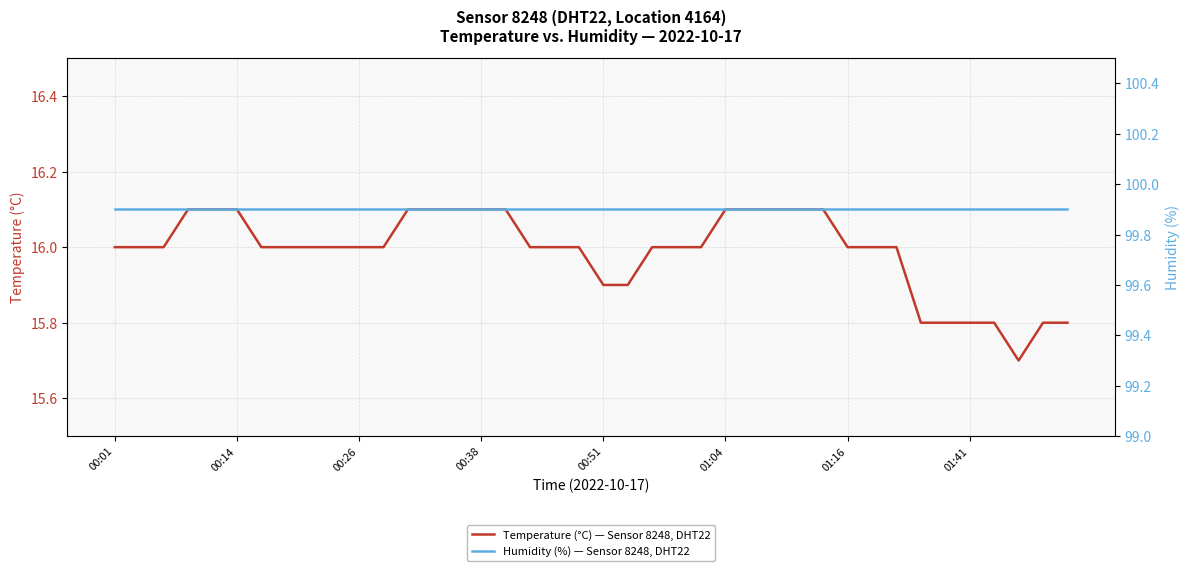

Is this an area chart (filled region under the line)?

No